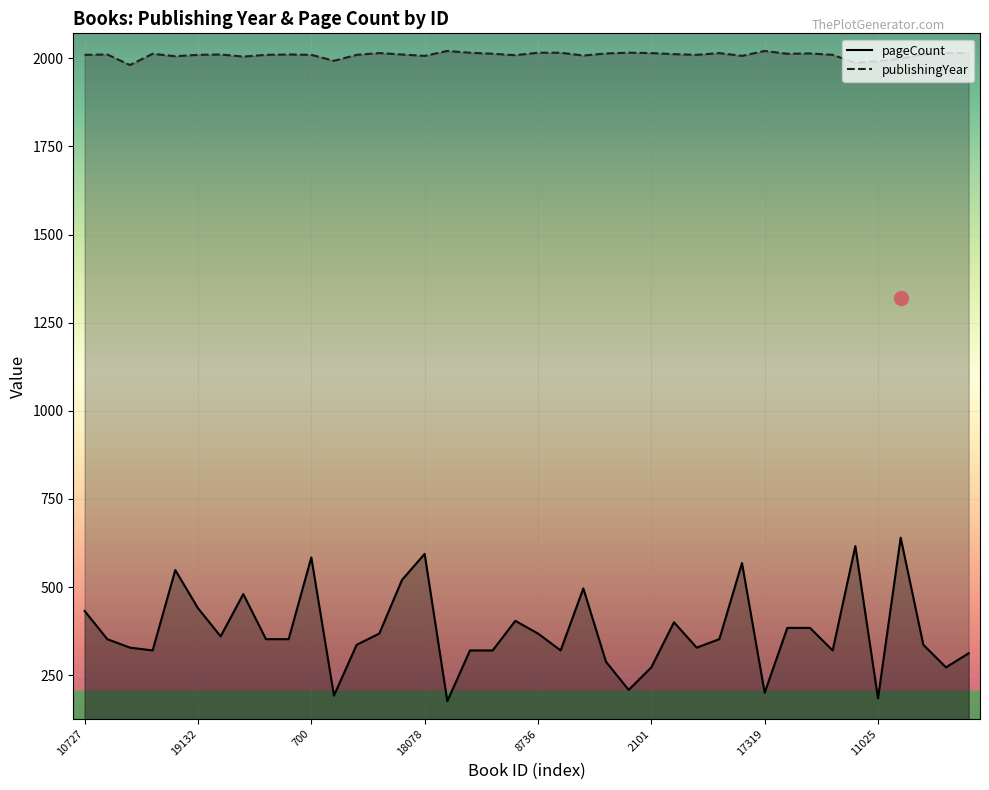

At which category does pageCount reach its first local valley?

15186